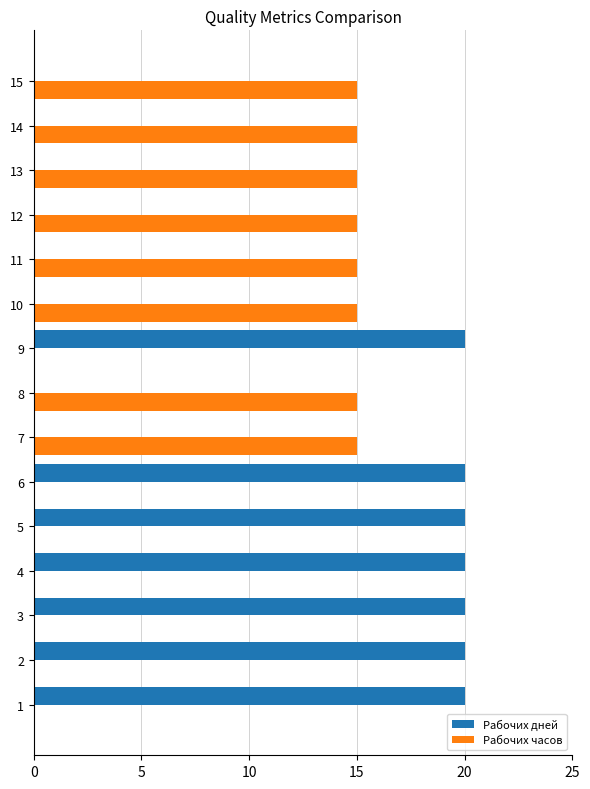

What is the highest value of the Рабочих дней series?

20